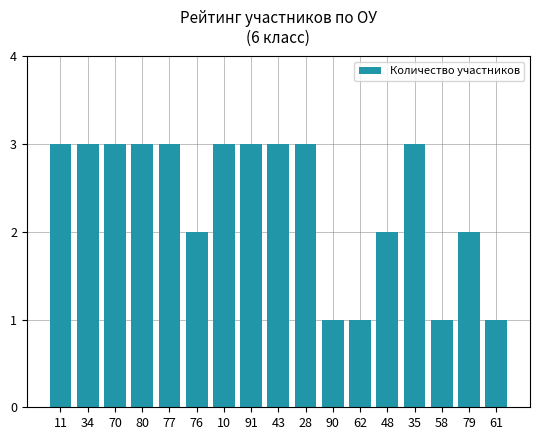

What is the label of the 12th bar from the right?

76